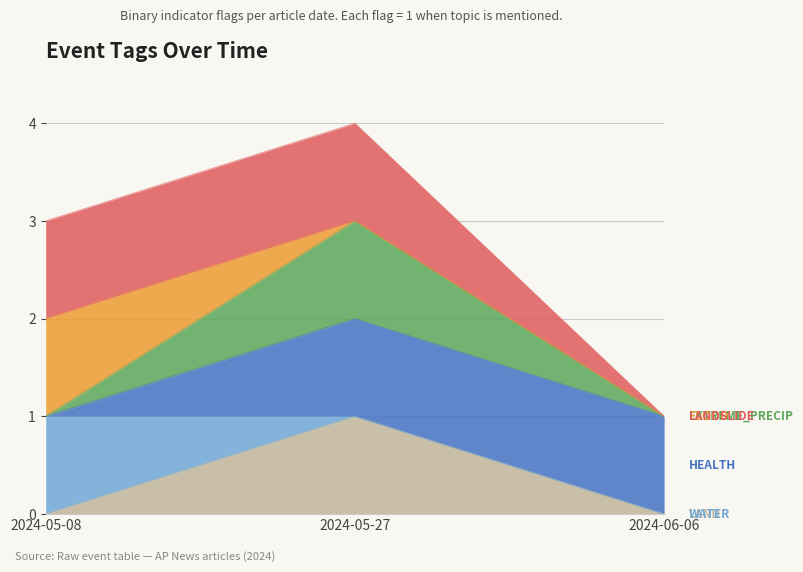

How many values in LANDSLIDE are above zero?

2